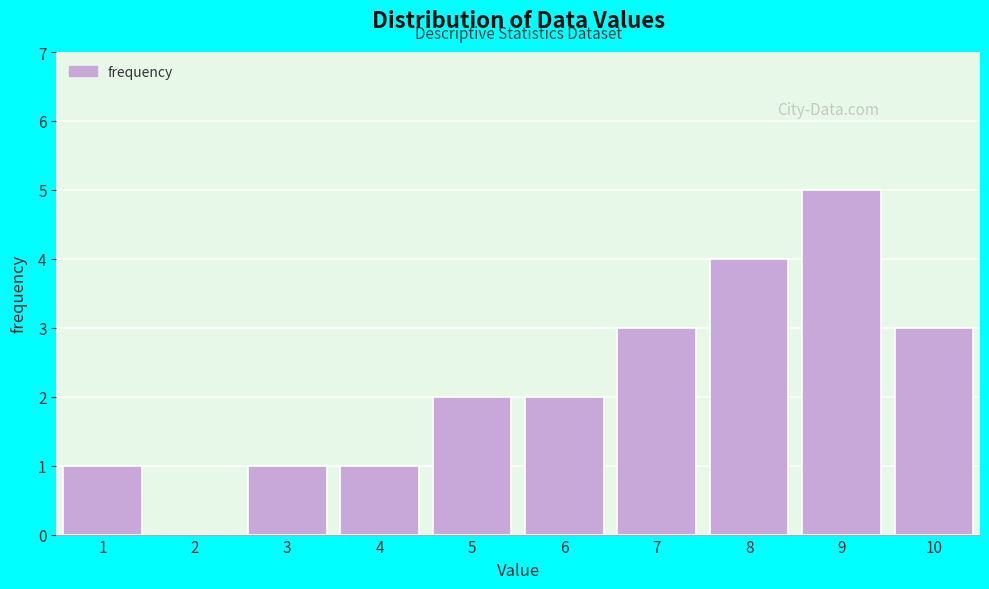

Which range on the x-axis has the tallest bar?

8.5 to 9.5